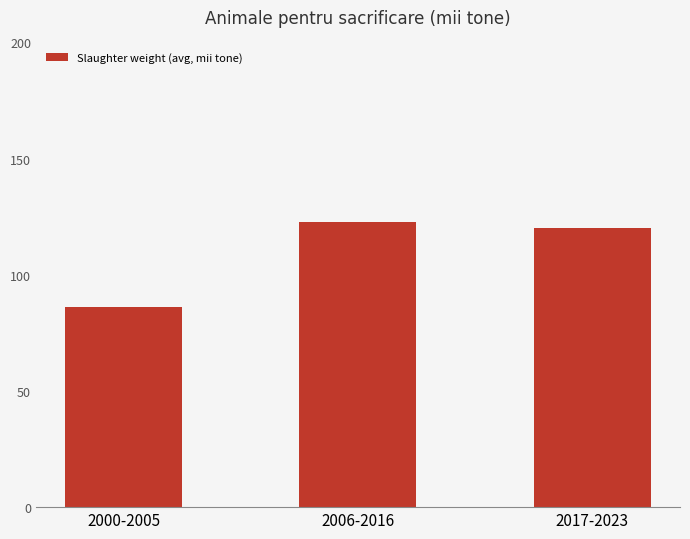

Are the bars grouped side by side (vs. stacked)?

No